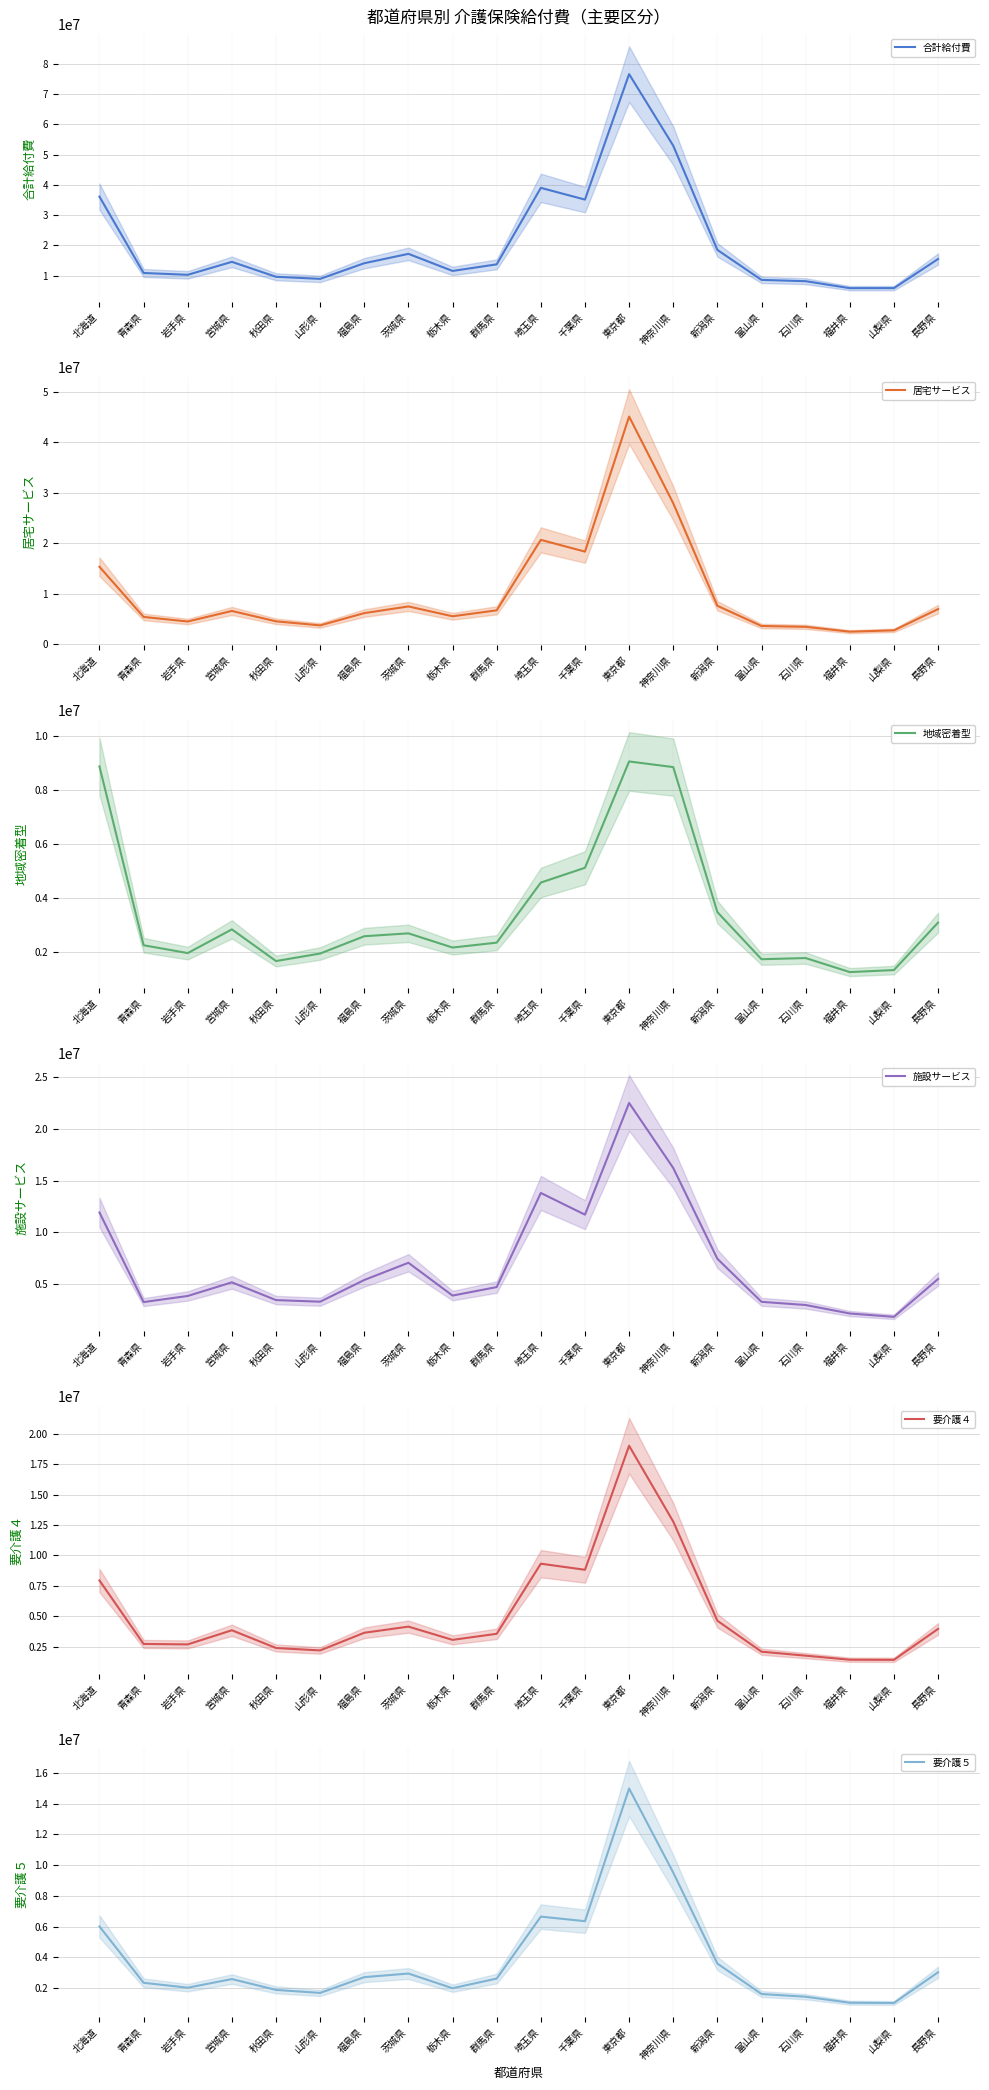

Where is the first local maximum for 地域密着型?

宮城県